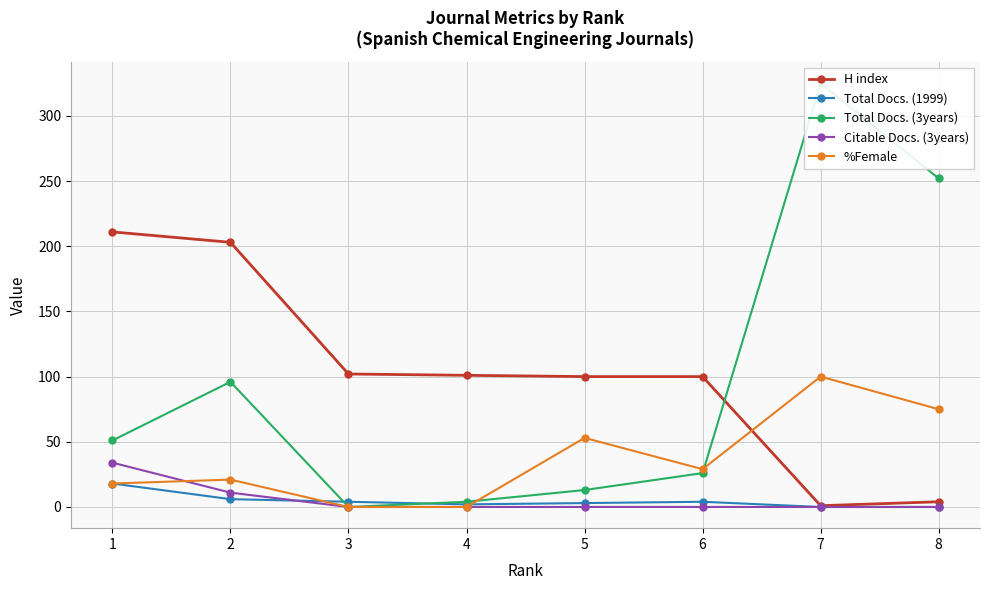

True or false: %Female has more than 0 points higher than both neighbors.

True